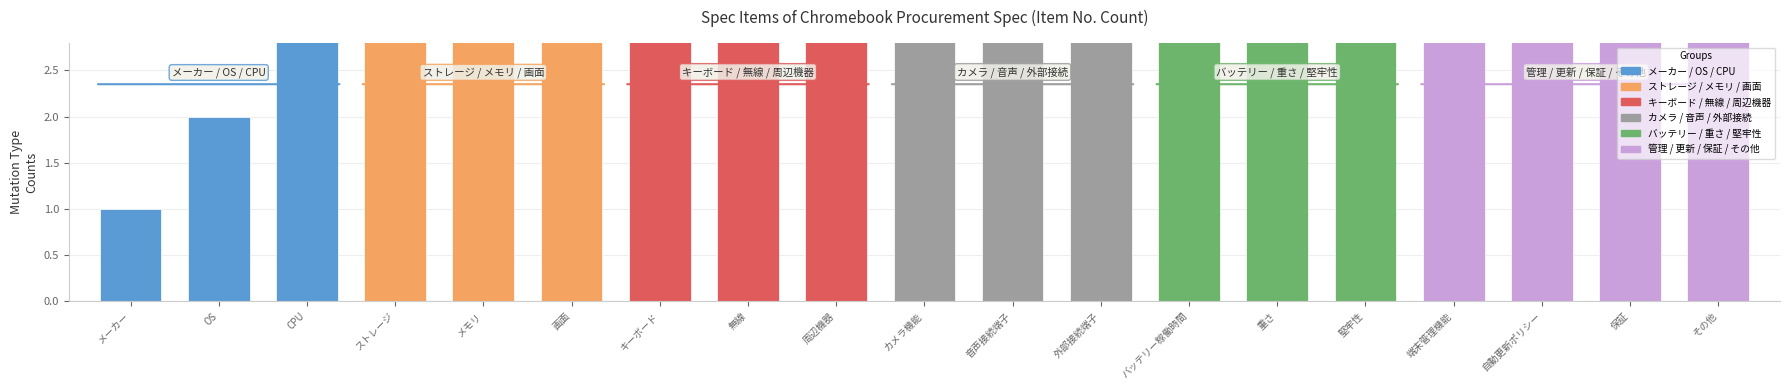

What is the difference between the maximum and second lowest values?

17